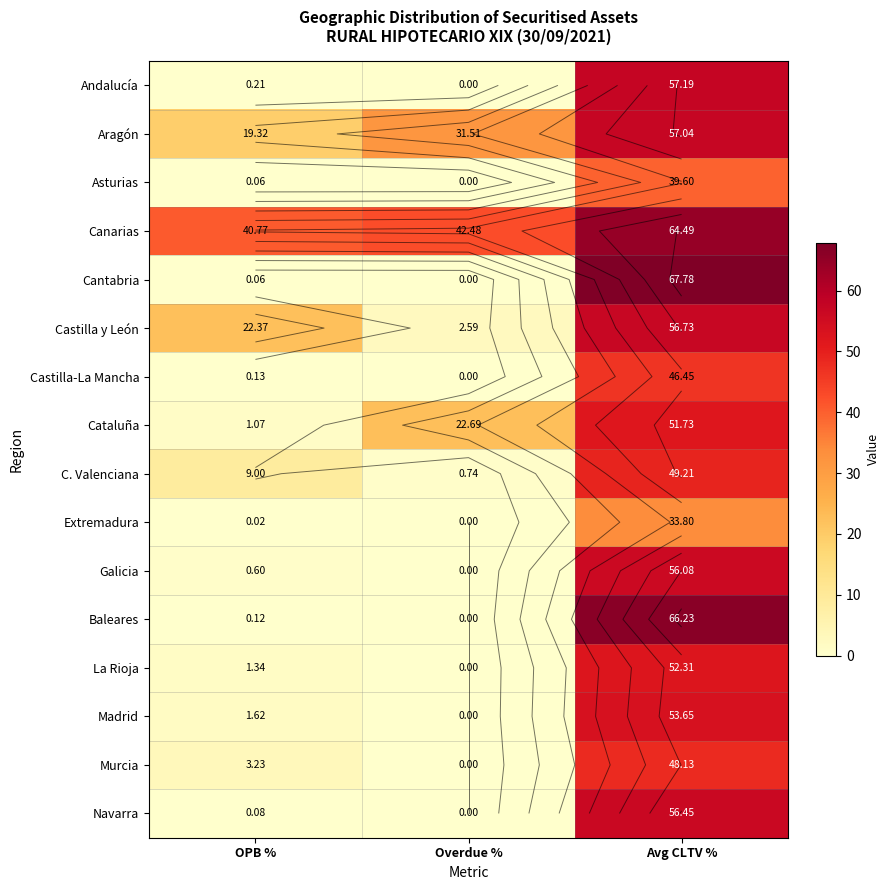

How many positive values does the La Rioja series have?

2